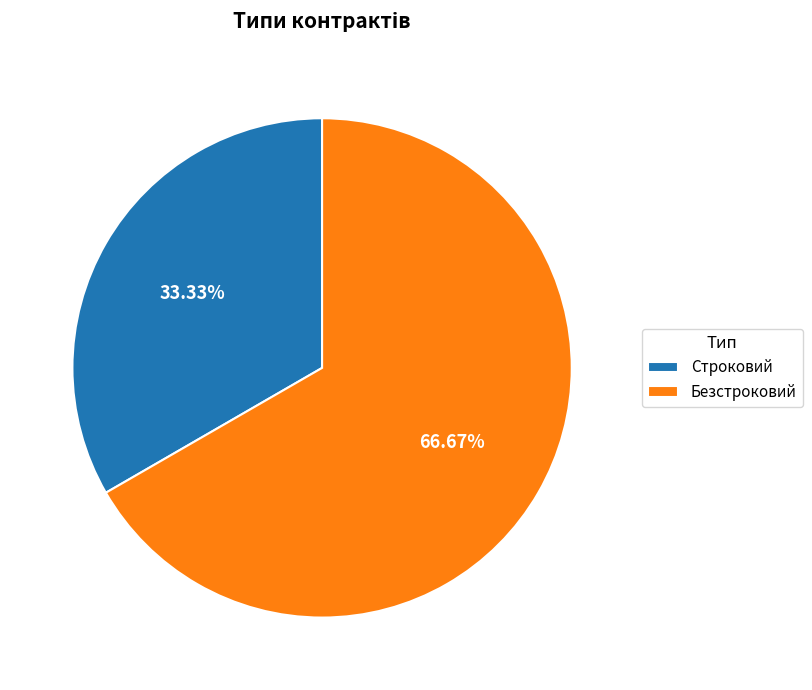

Is there any slice that represents more than half of the pie?

Yes